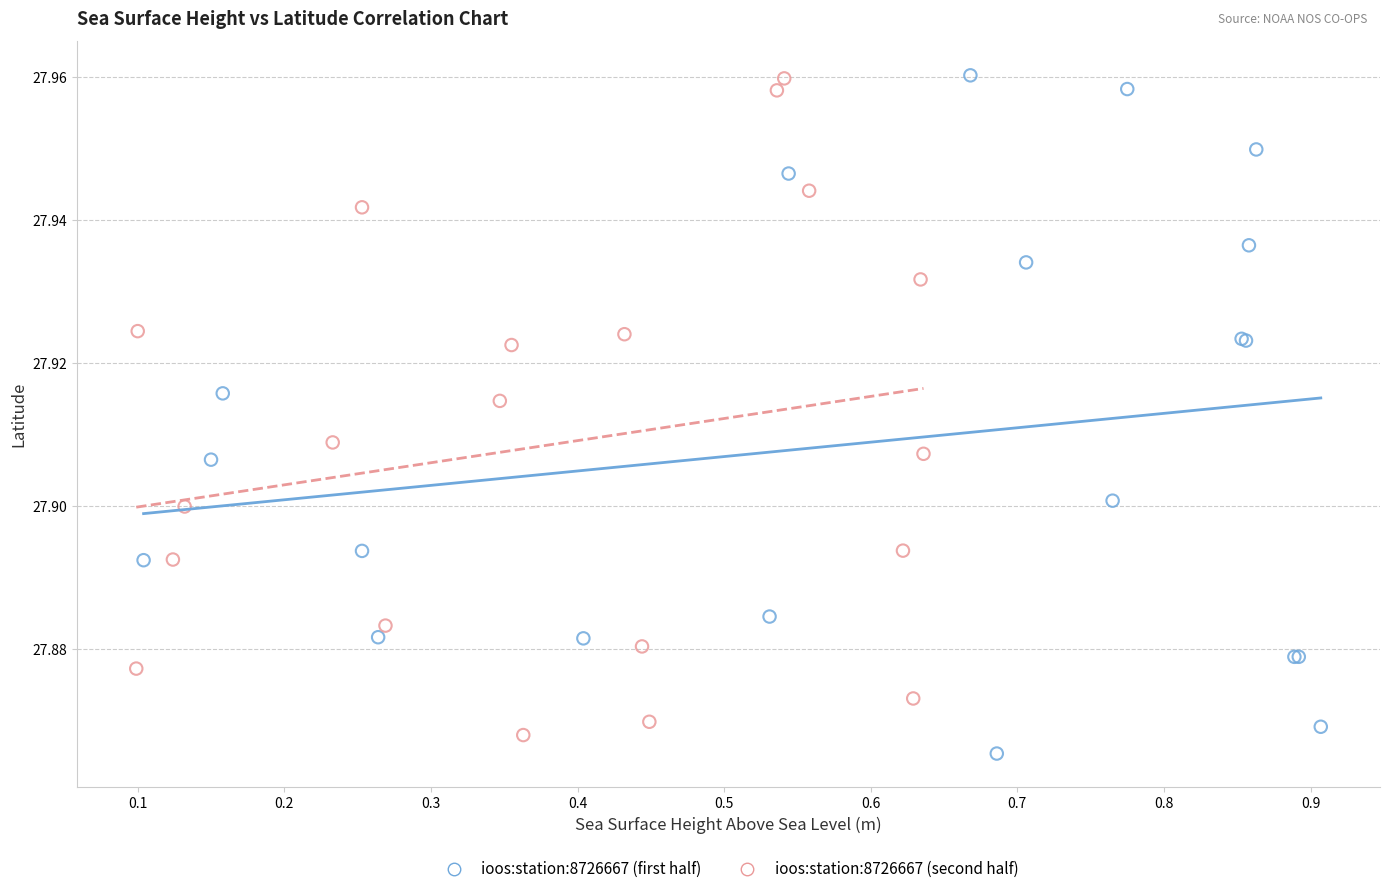

Which series contains the lowest Y value?

ioos:station:8726667 (first half)